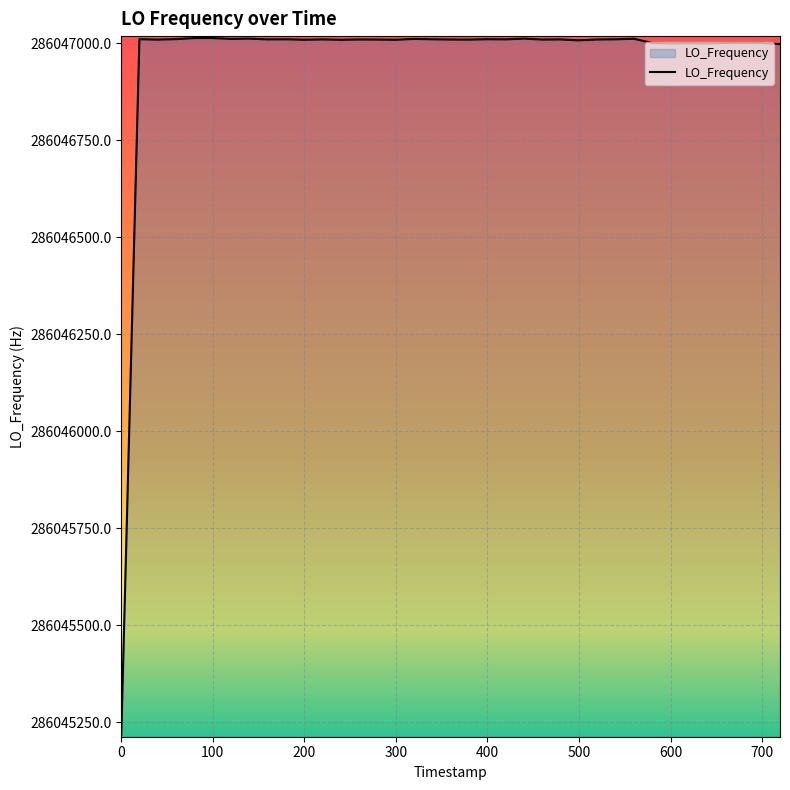

What is the smallest value displayed?

286045218.2